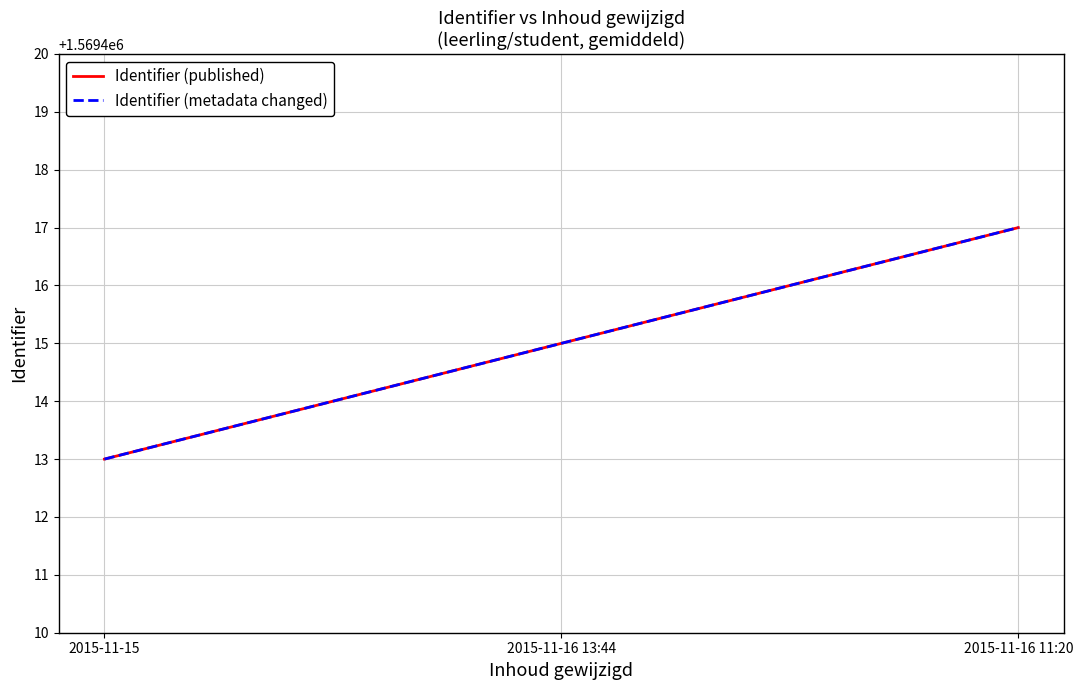

Is this an area chart (filled region under the line)?

No